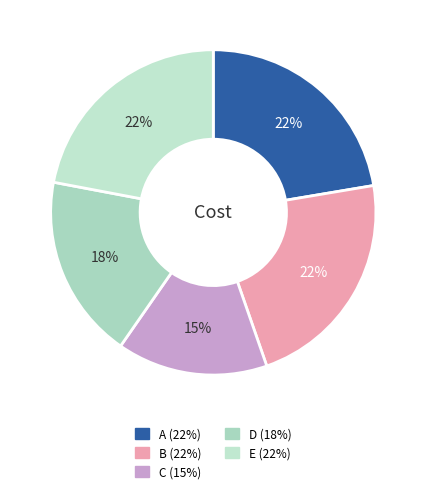

What is the largest slice in the pie chart?

A